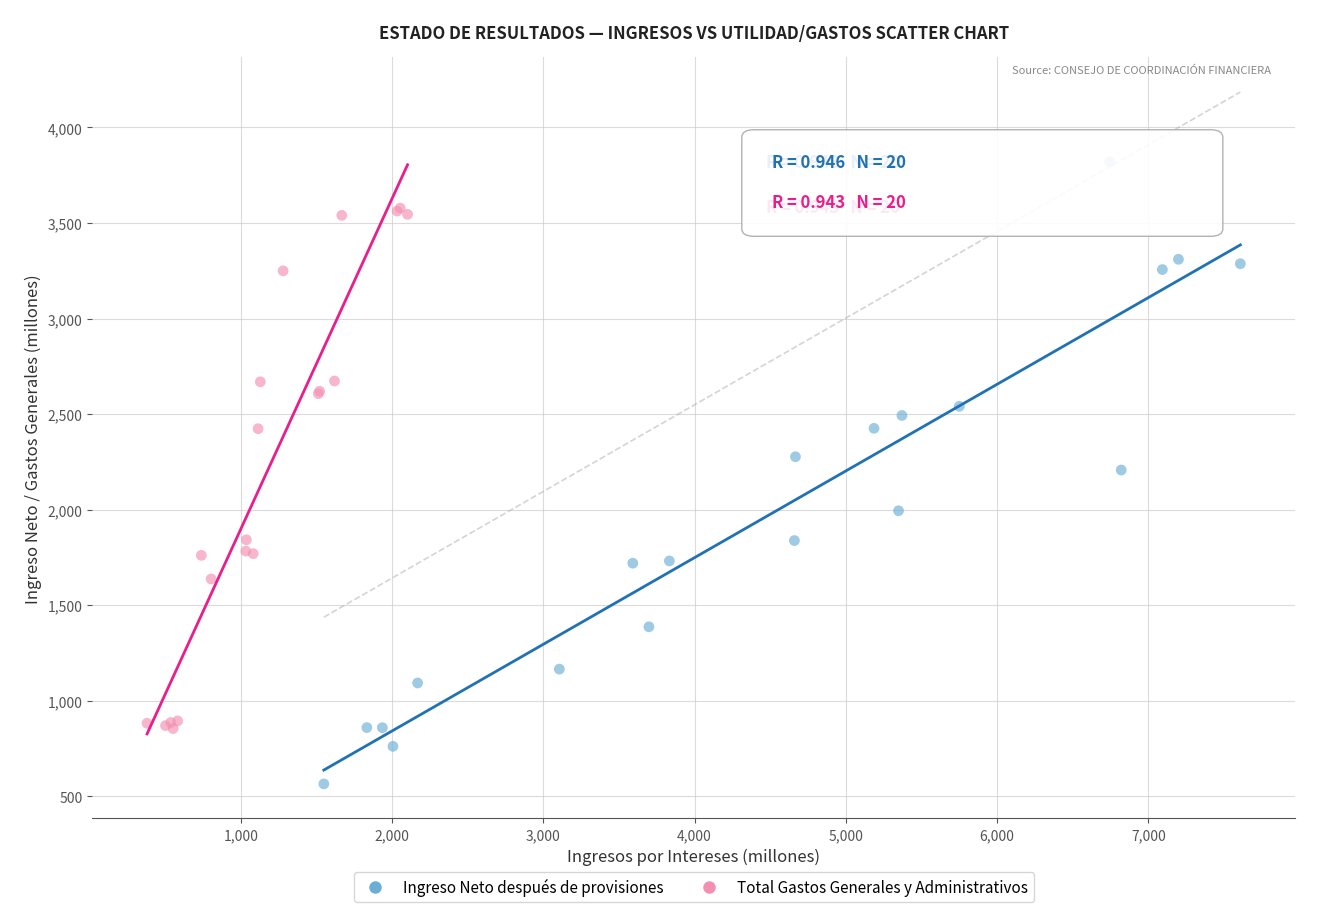

Which series has the widest spread of Y values?

Ingreso Neto después de provisiones